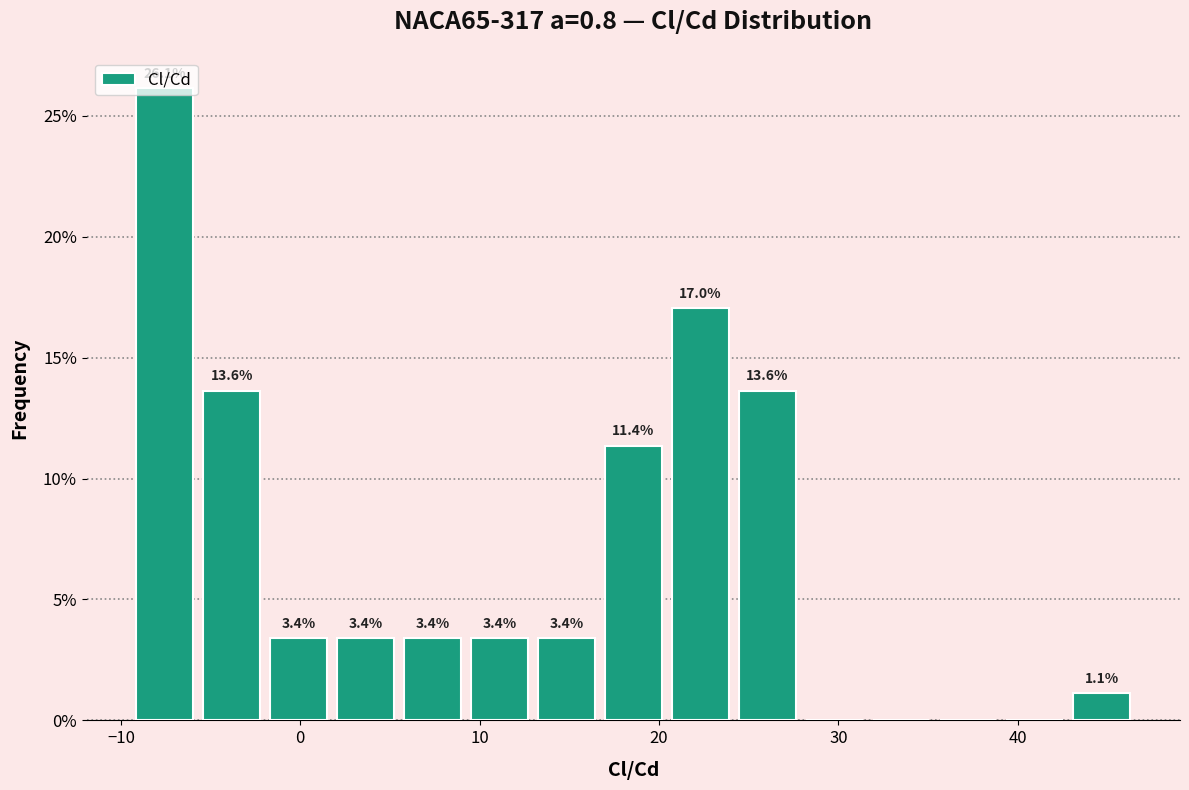

Read against the x-axis, roughly where is the centre of the tallest bar?

-8